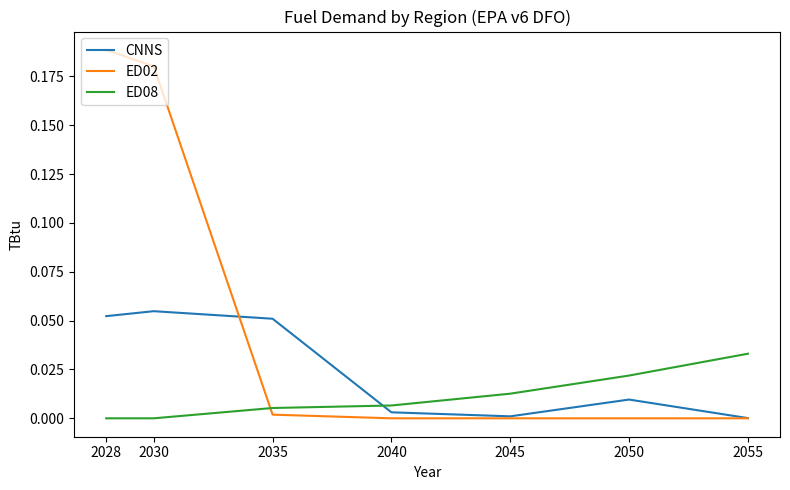

Where do ED08 and CNNS first cross each other?

2035 and 2040